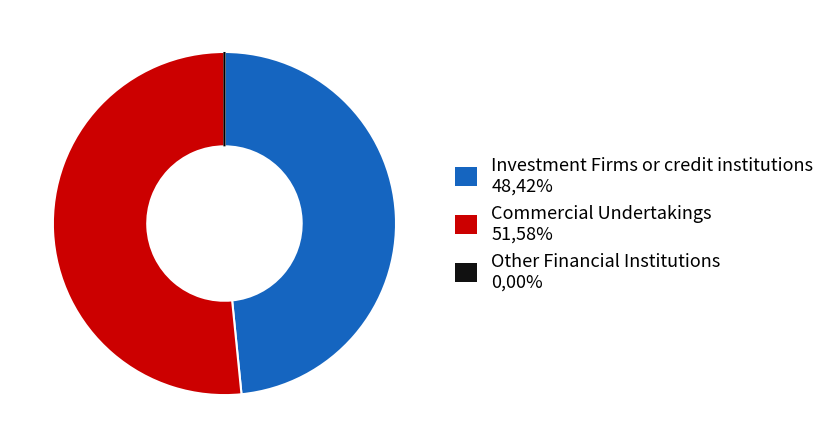

What is the majority slice?

Commercial Undertakings